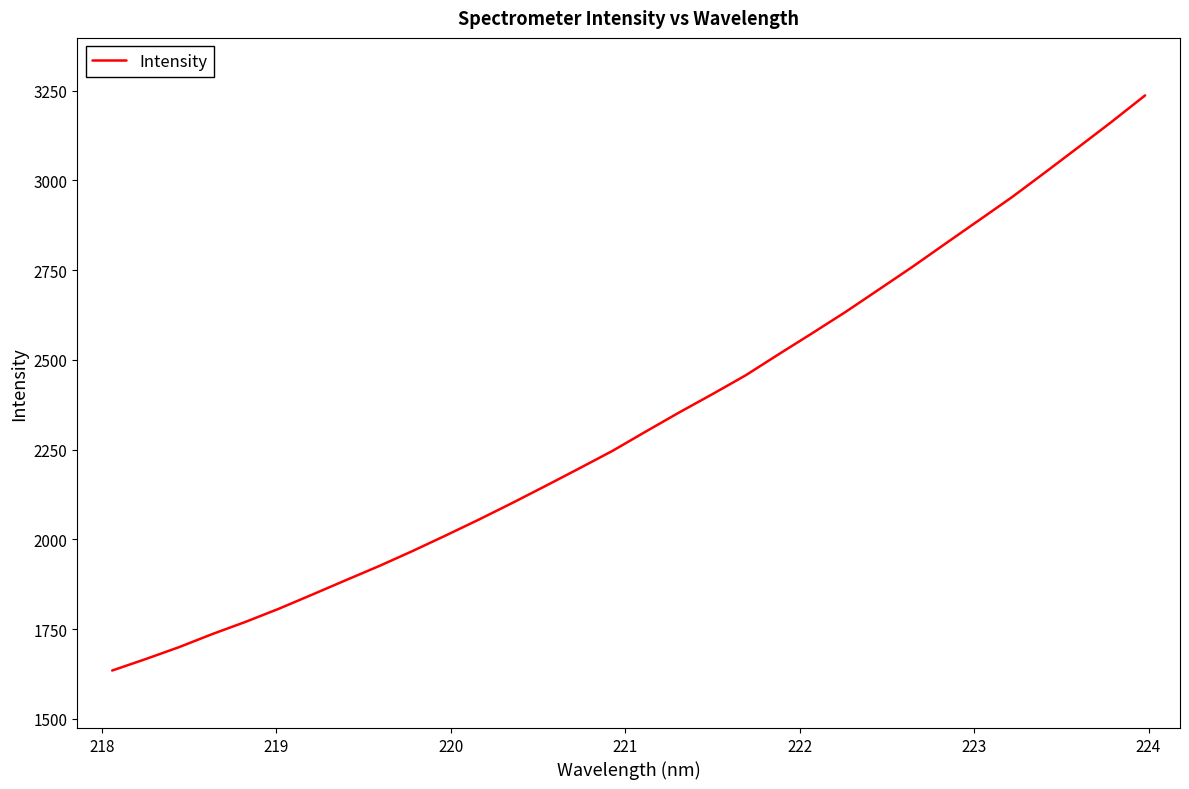

What is the average value?

2330.4